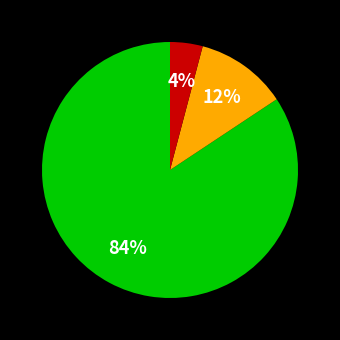

Is there any slice that represents more than half of the pie?

Yes